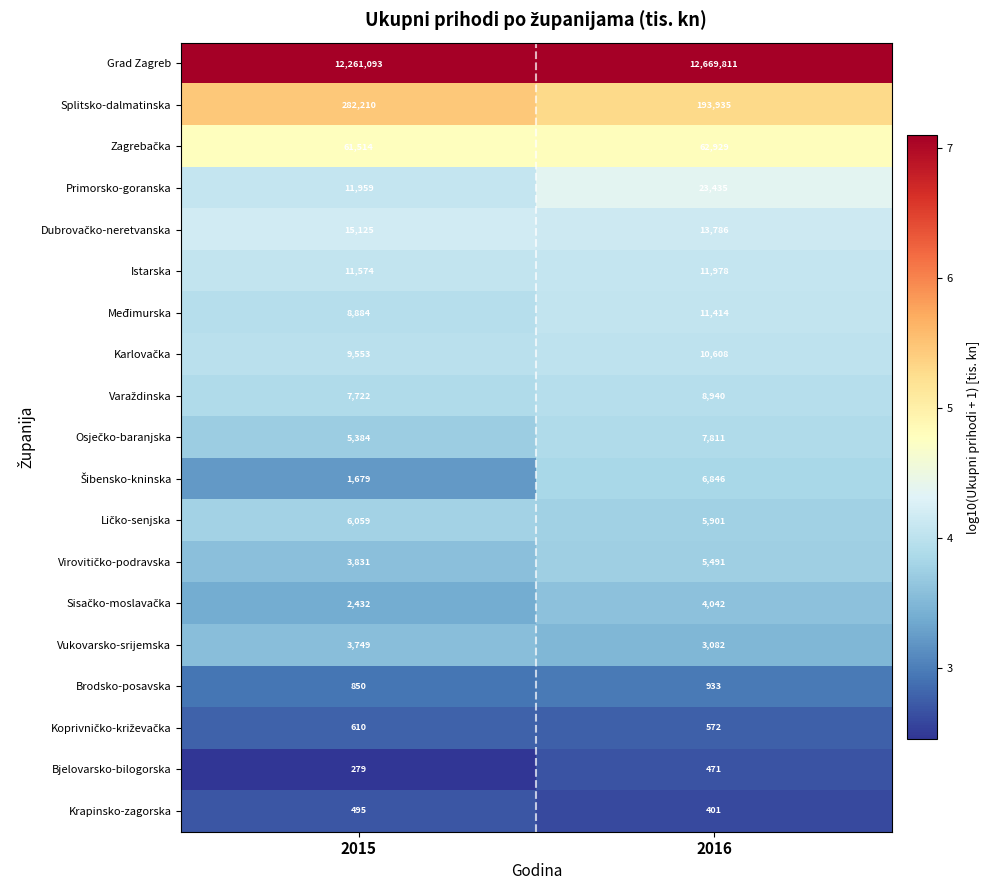

At which category is the sum across all series the highest?

2016